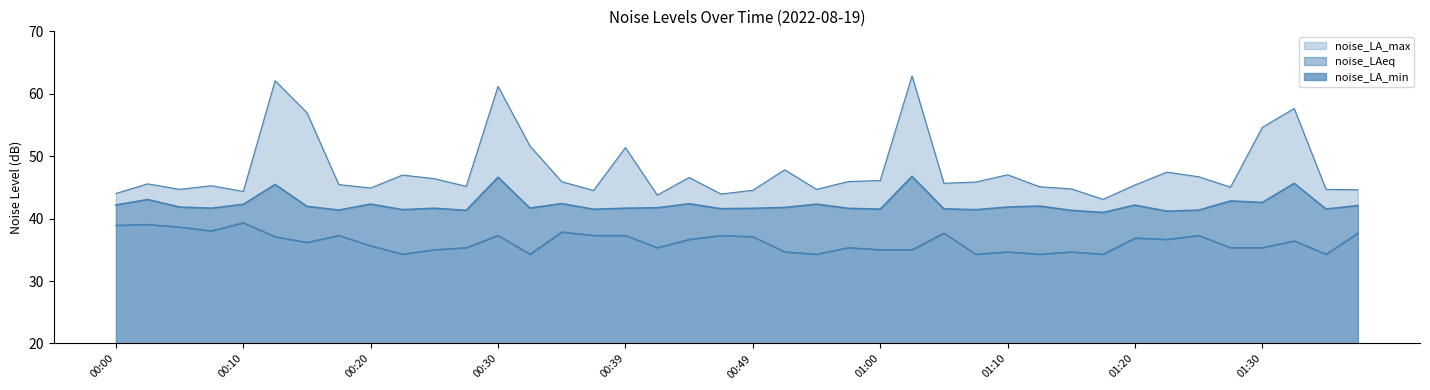

Rank the series by their maximum value, from lowest to highest.

noise_LA_min, noise_LAeq, noise_LA_max